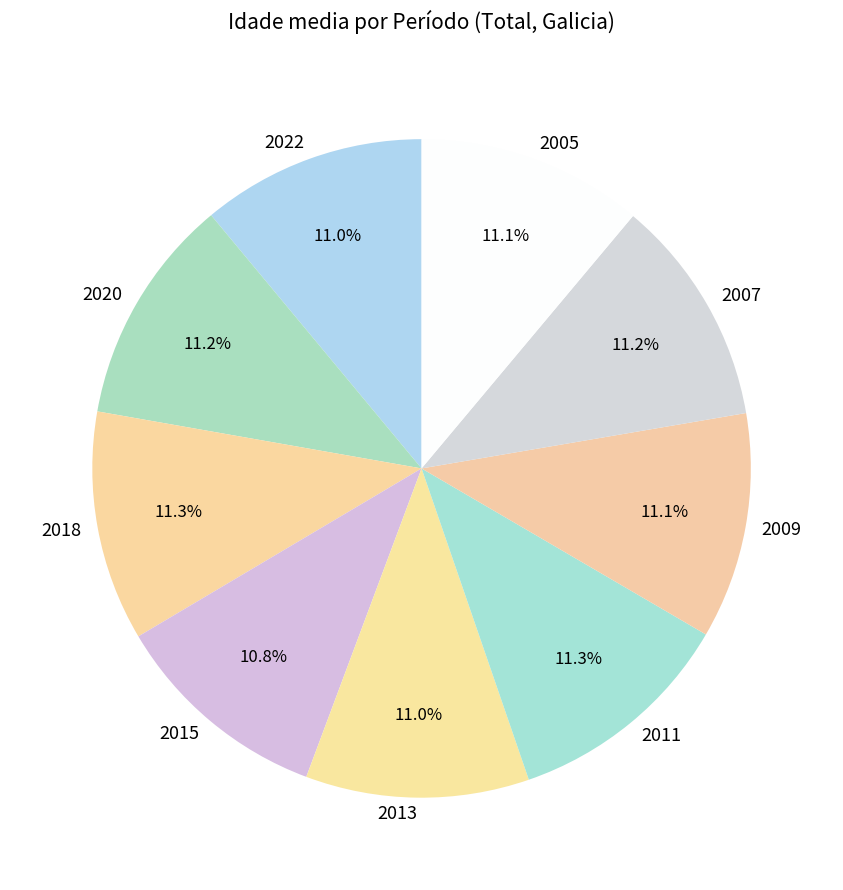

What is the ratio of the value at 2009 to the value at 2015?

1.0